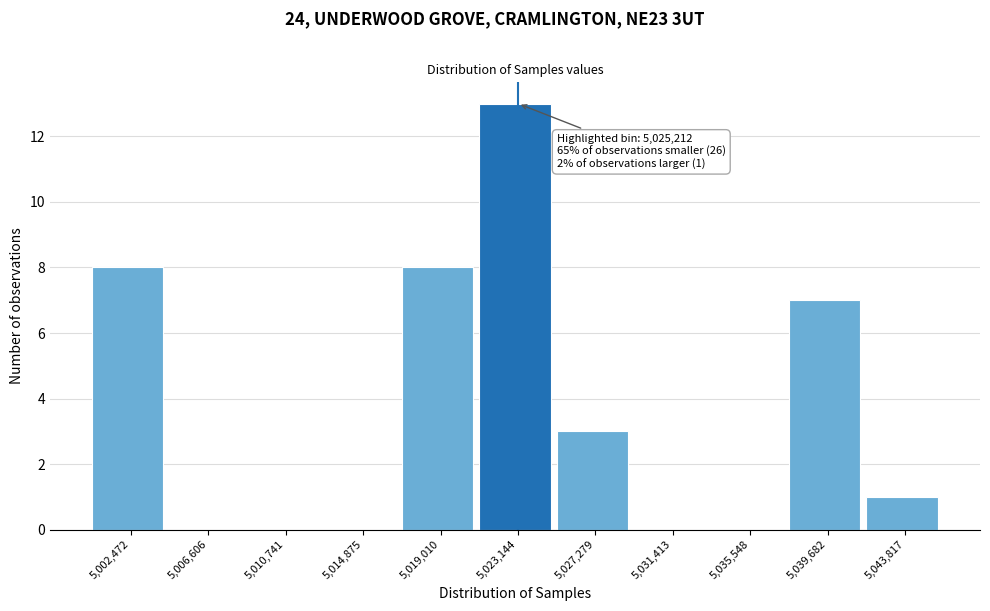

Reading right to left, transcribe all the data shown in this chart.

5,043,817=1	5,039,682=7	5,035,548=0	5,031,413=0	5,027,279=3	5,023,144=13	5,019,010=8	5,014,875=0	5,010,741=0	5,006,606=0	5,002,472=8